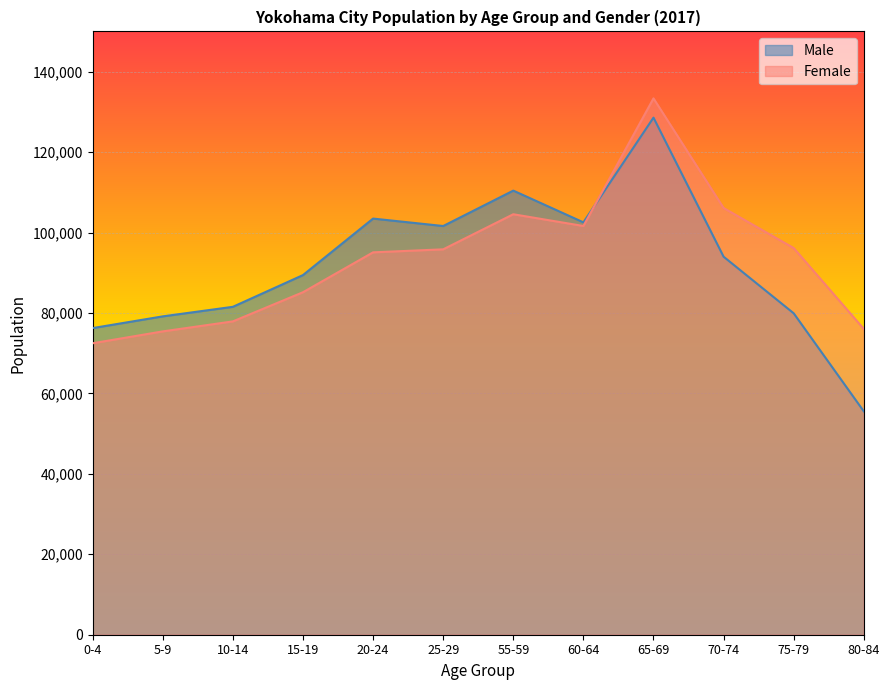

In Female, how many points are higher than both neighbors (excluding endpoints)?

2